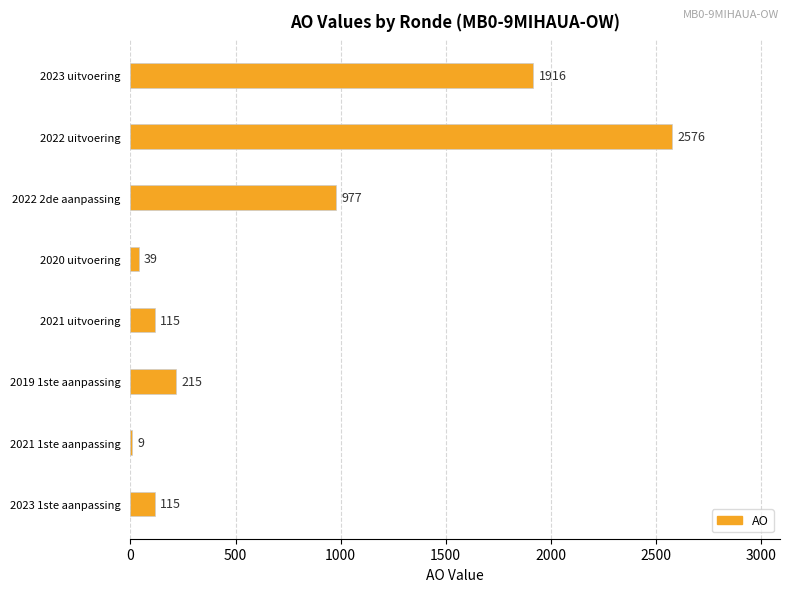

Approximately how many times larger is the value at 2022 2de aanpassing compared to 2023 1ste aanpassing?

8.5